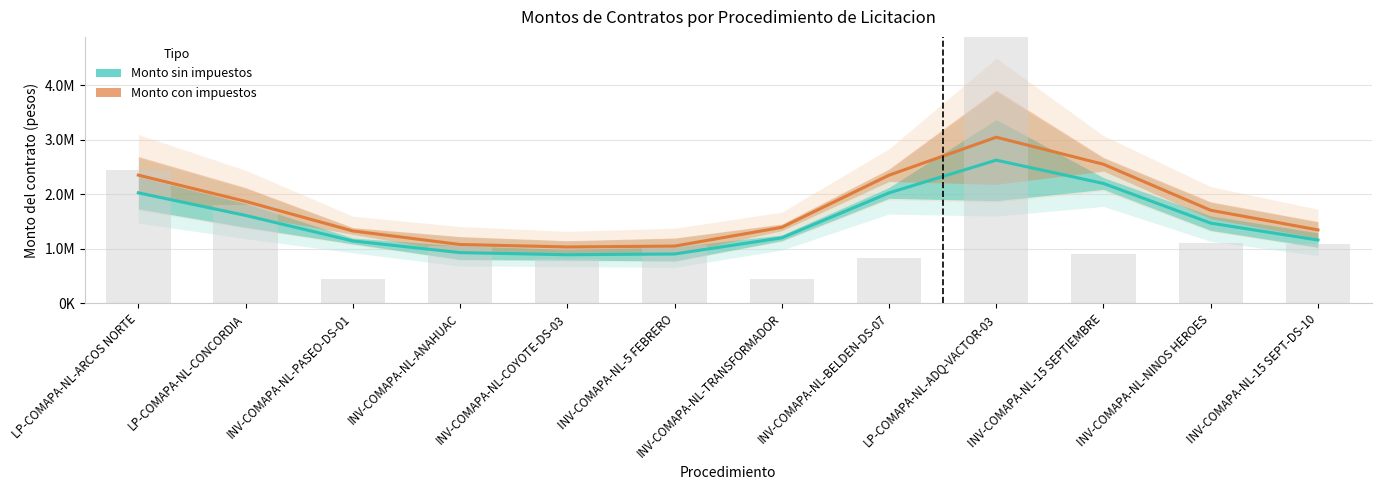

Where is Monto sin impuestos nearest to the value 1760948?

LP-COMAPA-NL-CONCORDIA